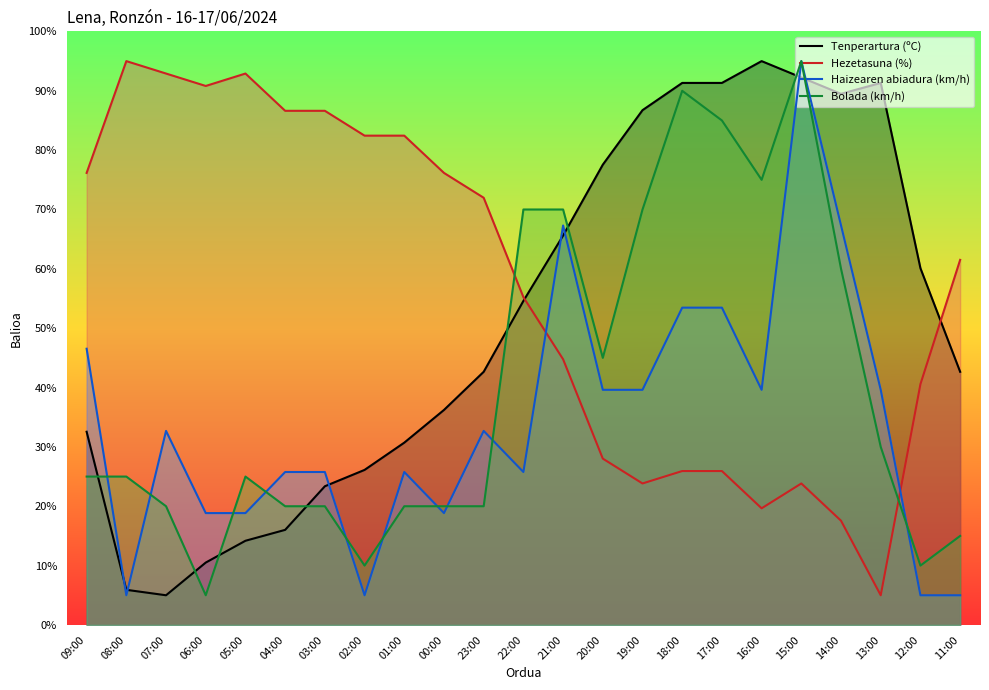

Which label corresponds to the smallest value in the chart?

07:00